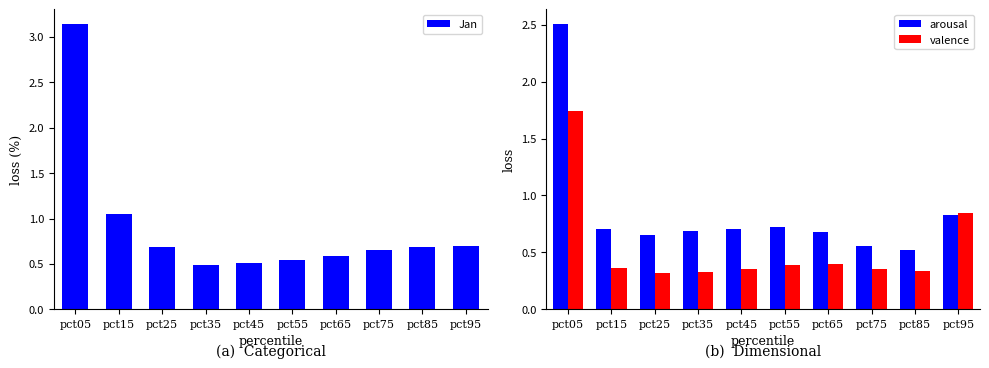

What is the value of the valence bar at the 7th from the left?

0.4